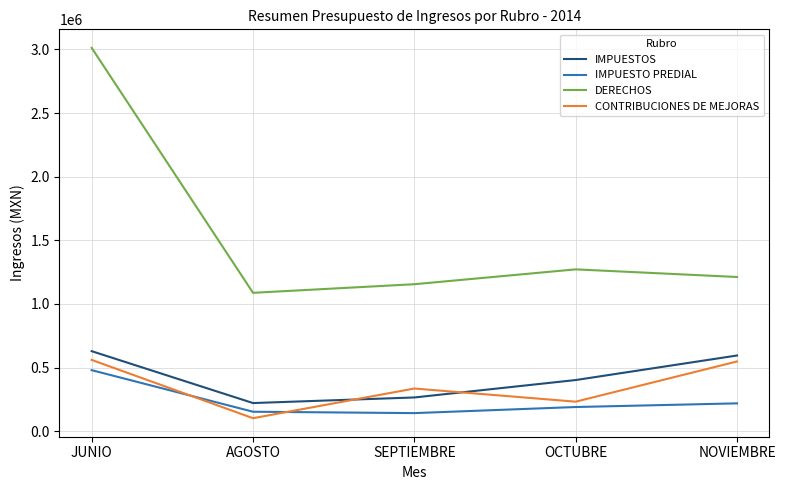

Which series changed the most between OCTUBRE and NOVIEMBRE?

CONTRIBUCIONES DE MEJORAS